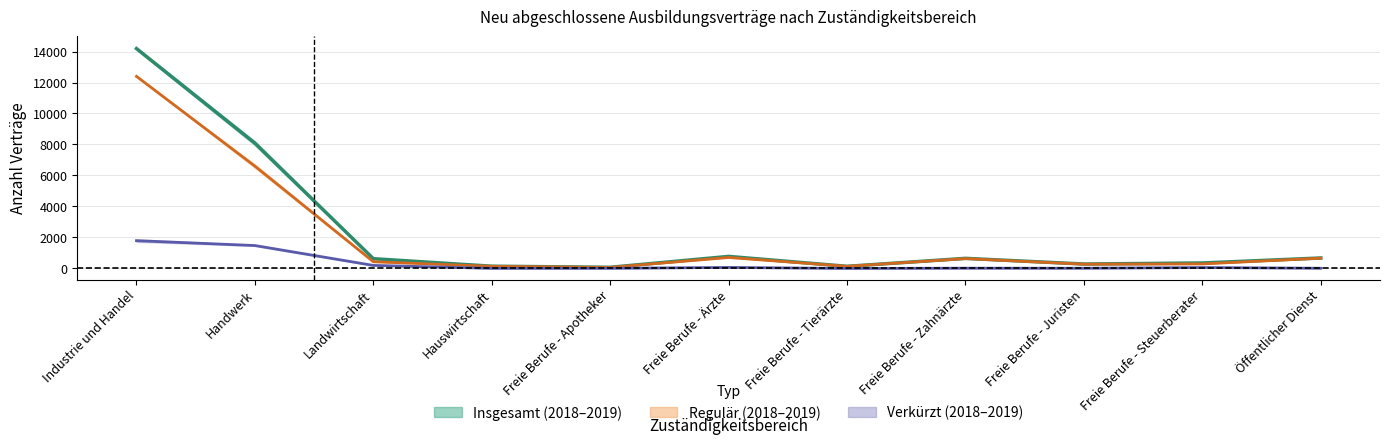

At how many categories does at least one series exceed 2157?

2